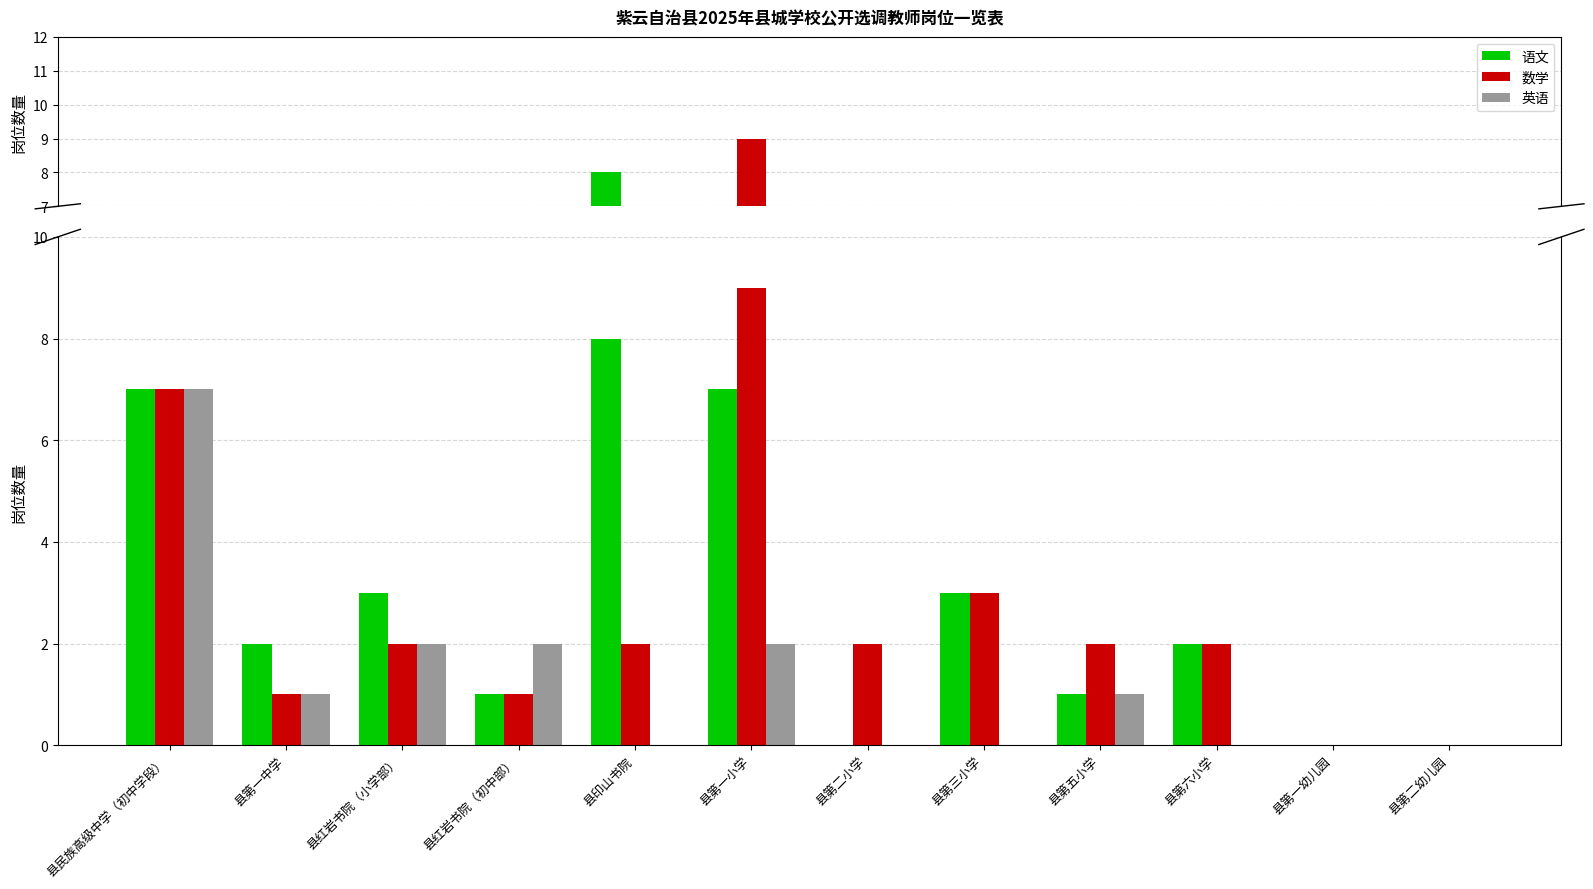

List the labels in order of 英语 value, smallest first.

县印山书院, 县第二小学, 县第三小学, 县第六小学, 县第一幼儿园, 县第二幼儿园, 县第一中学, 县第五小学, 县红岩书院（小学部）, 县红岩书院（初中部）, 县第一小学, 县民族高级中学（初中学段）